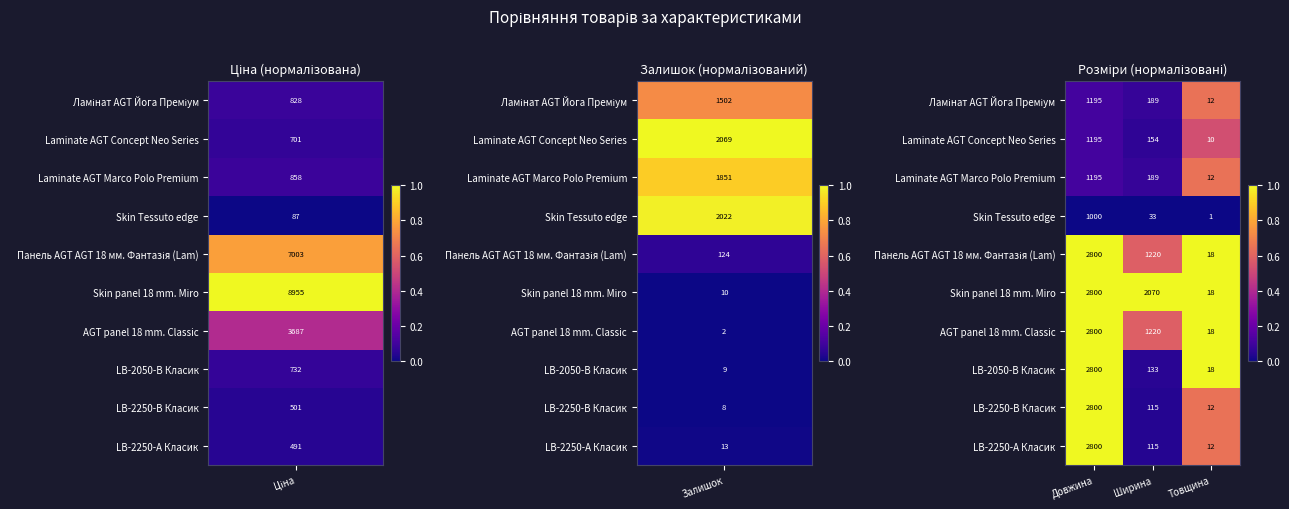

Which category has the highest value across all series?

Довжина